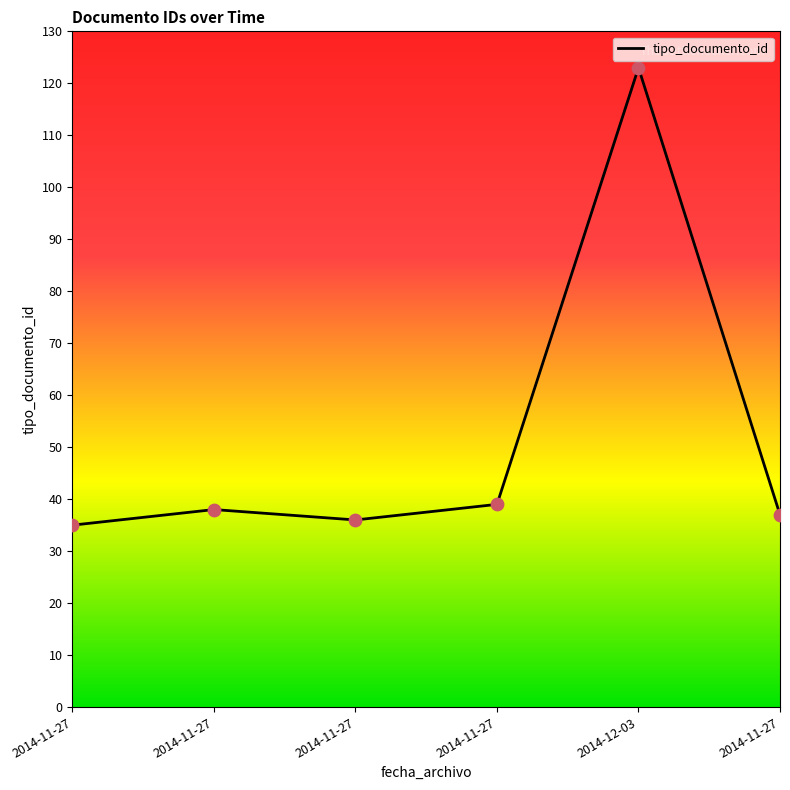

What is the change in value from 2014-11-27 to 2014-12-03?

+84